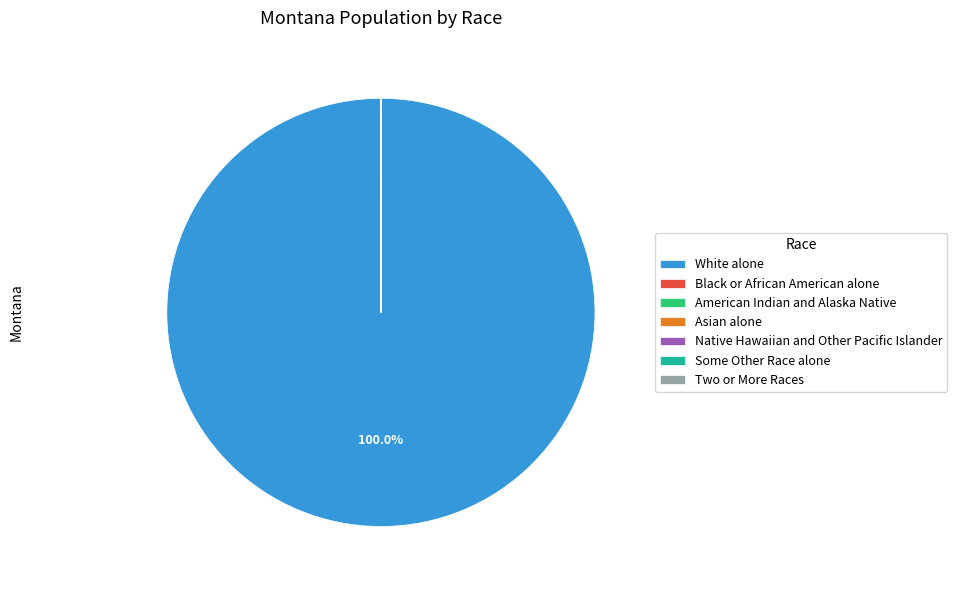

Is White alone the majority of the pie?

Yes